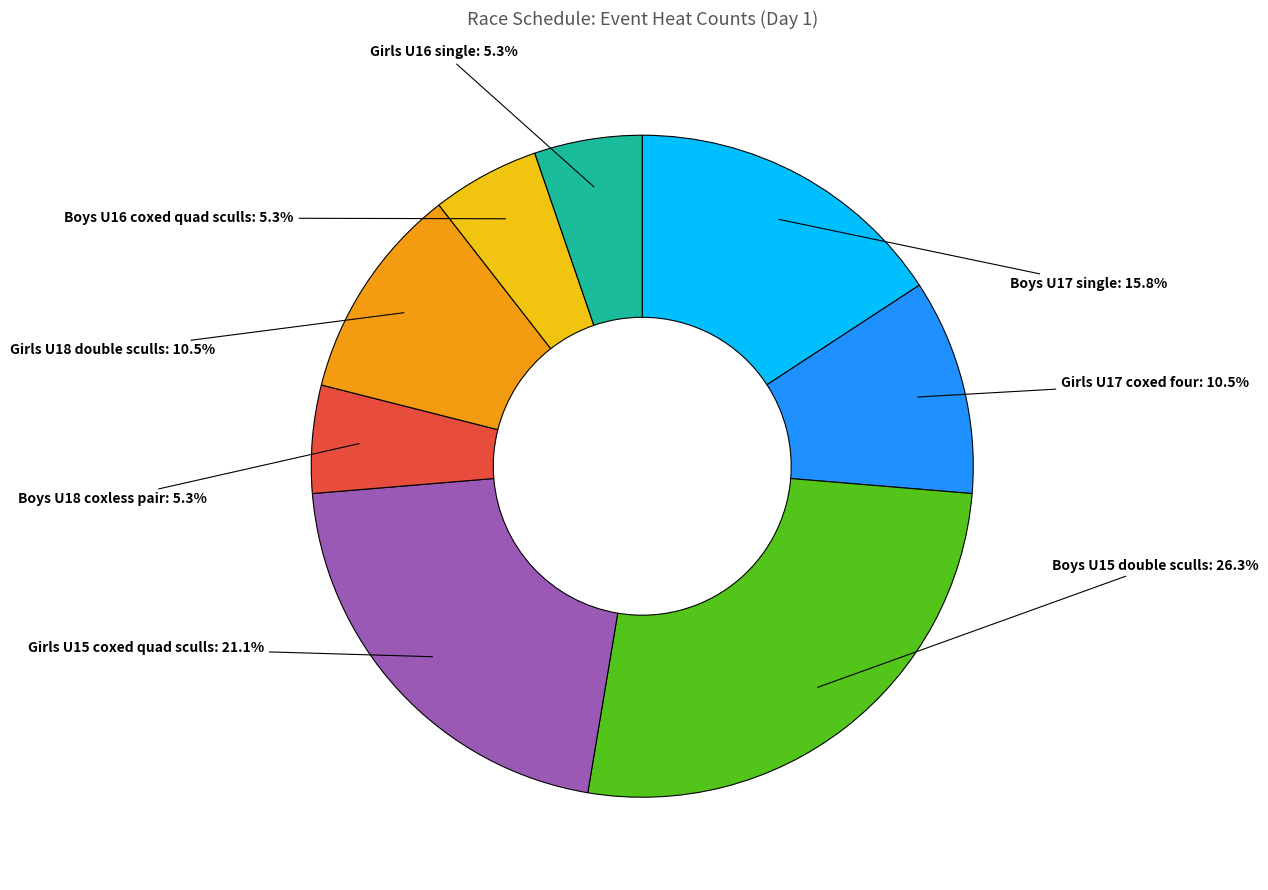

To the nearest percent, what percentage of the pie is Girls U15 coxed quad sculls?

21%